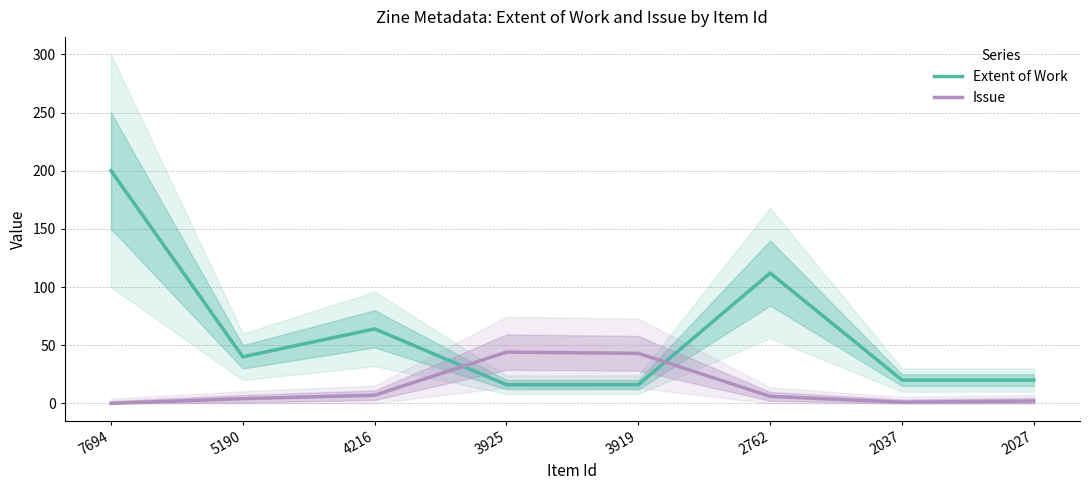

Between 5190 and 2762, which series saw the biggest shift?

Extent of Work